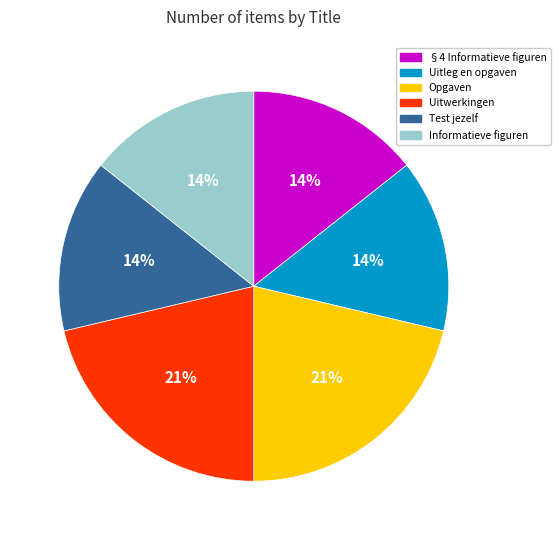

The Informatieve figuren slice represents 14% of the pie. True or false?

True